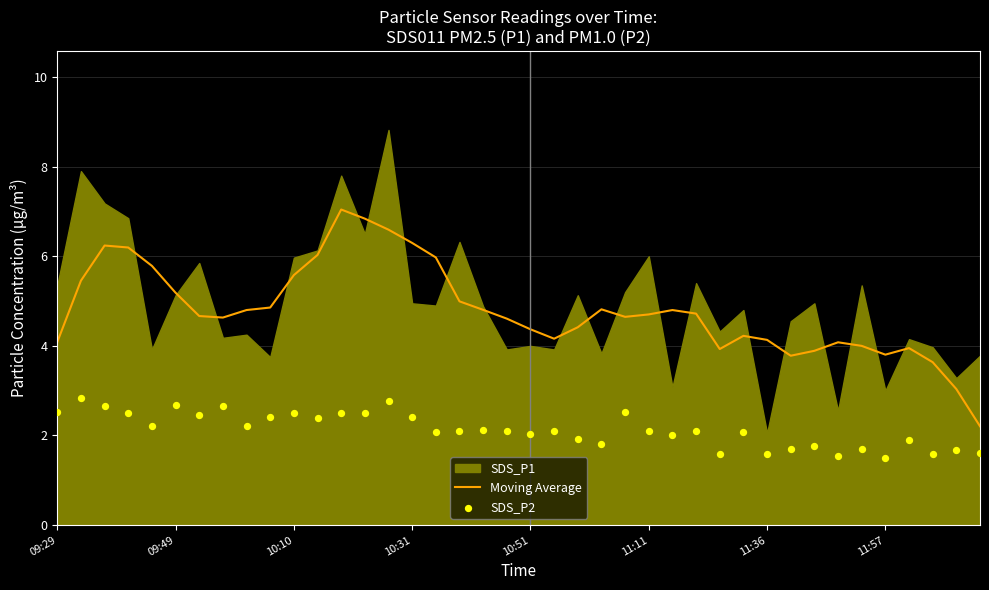

What is the highest value of the Moving Average series?

7.0